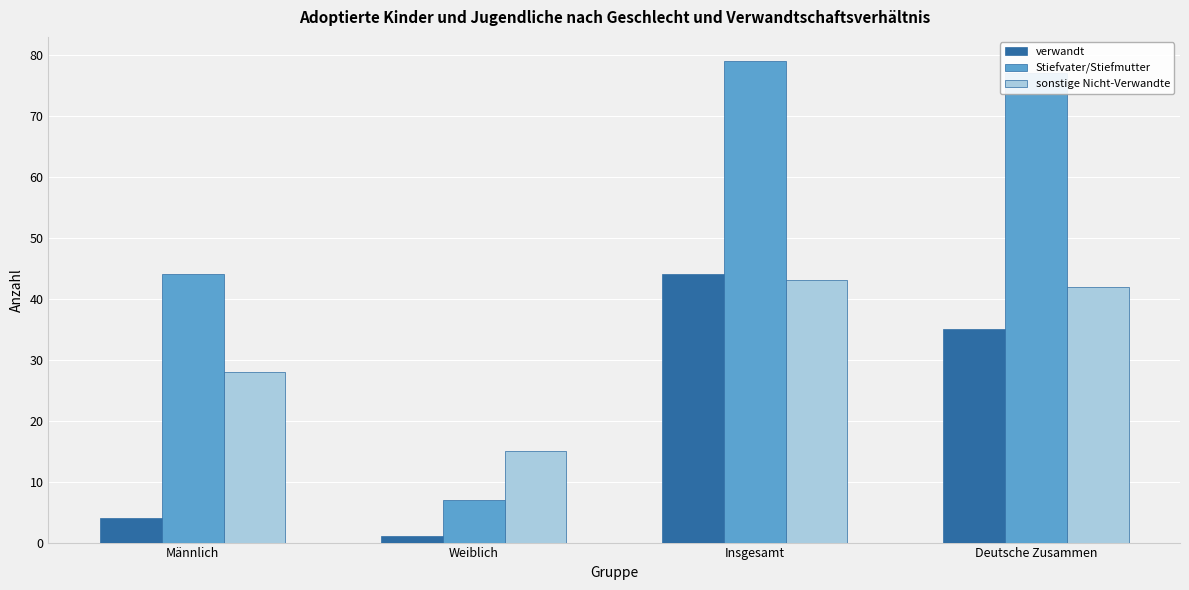

What is the label of the 2nd bar from the right?

Insgesamt